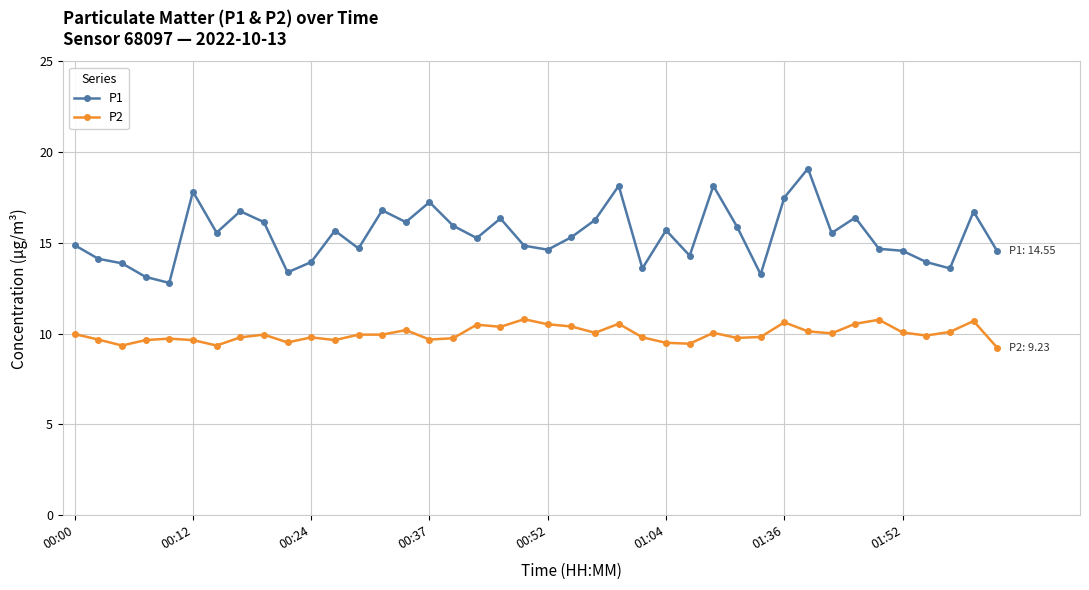

True or false: P2 has more than 2 interior local peaks.

True